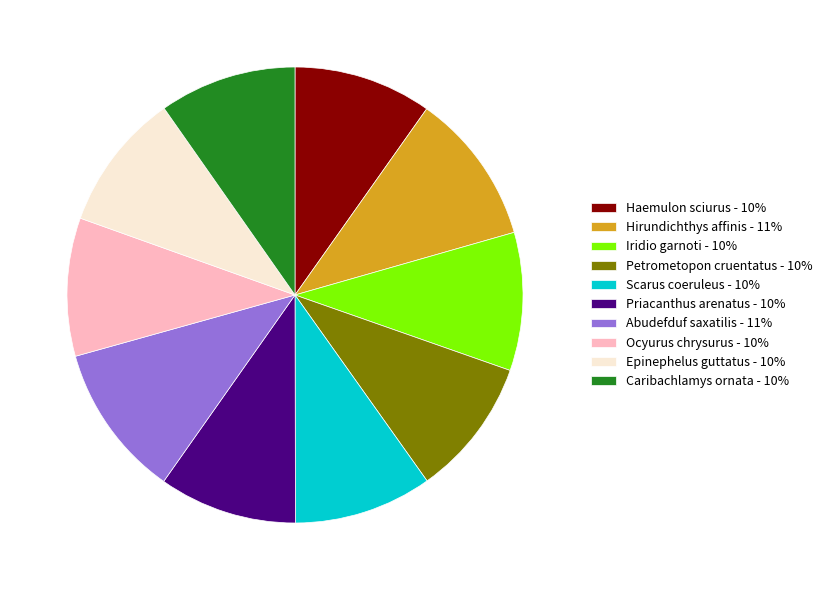

Do Scarus coeruleus - 10% and Epinephelus guttatus - 10% together represent more than half of the pie?

No